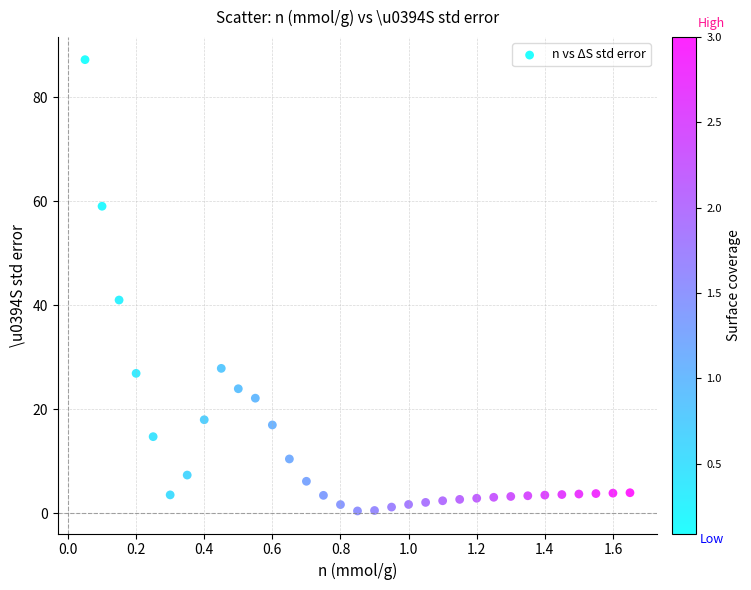

What is the range of Y values (max minus min)?

86.9